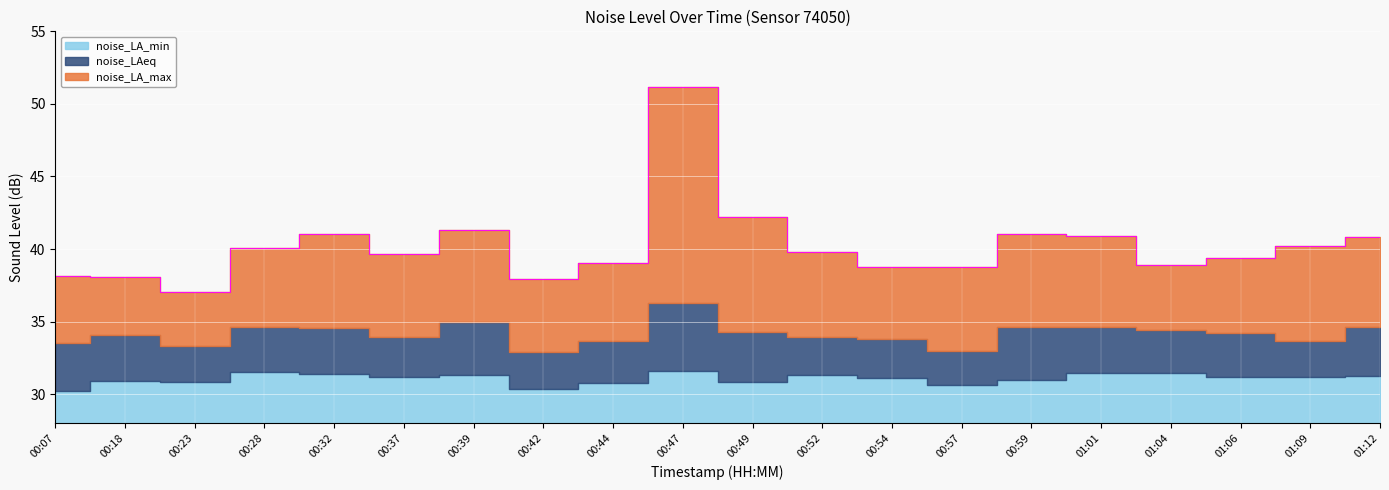

Read the noise_LA_max value at 00:37.

39.6